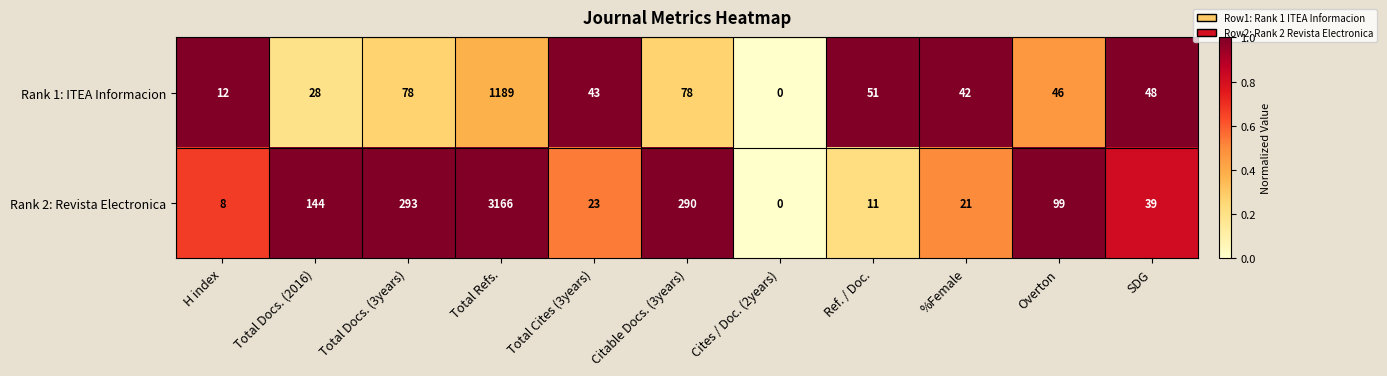

Between Total Docs. (3years) and SDG, which series saw the biggest shift?

Rank 2: Revista Electronica